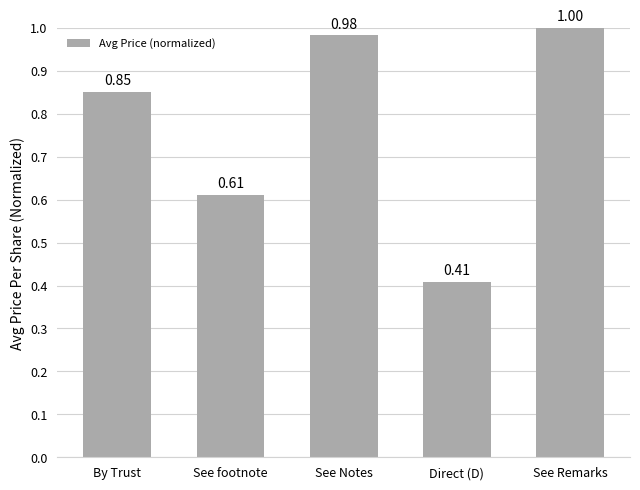

Which has a higher value, Direct (D) or See footnote?

See footnote